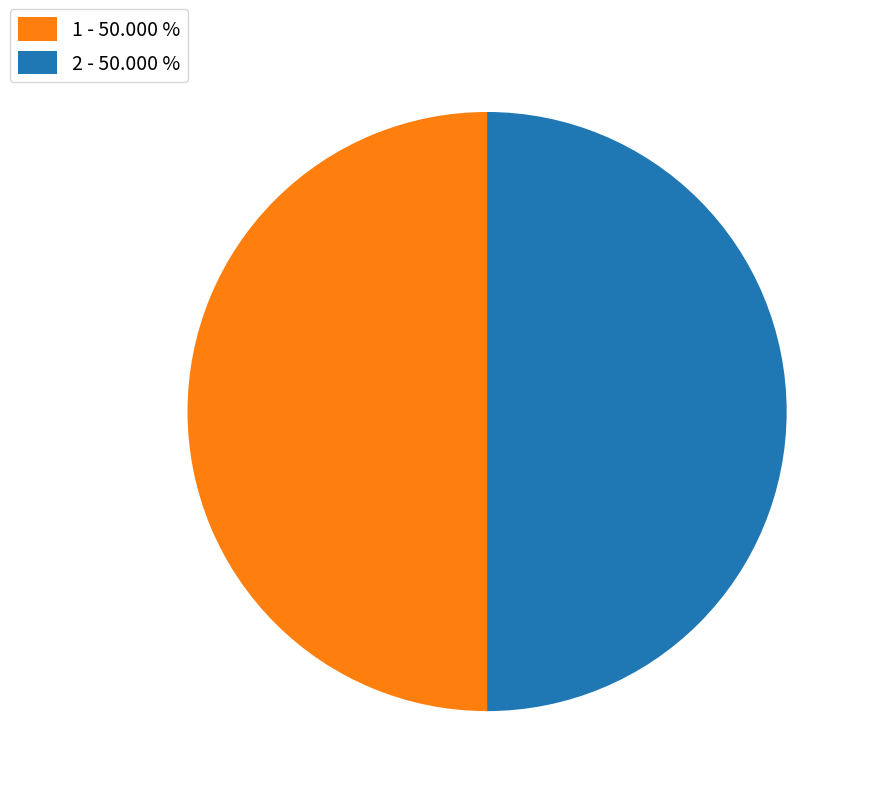

Approximately how many times larger is the value at 2 - 50.000 % compared to 1 - 50.000 %?

1.0